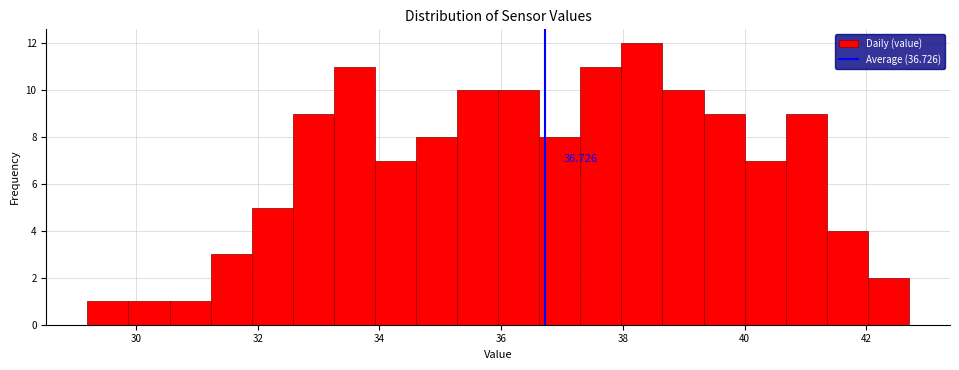

Around what value on the x-axis is the tallest bar? Give the approximate position of its centre, as read against the axis.

38.4